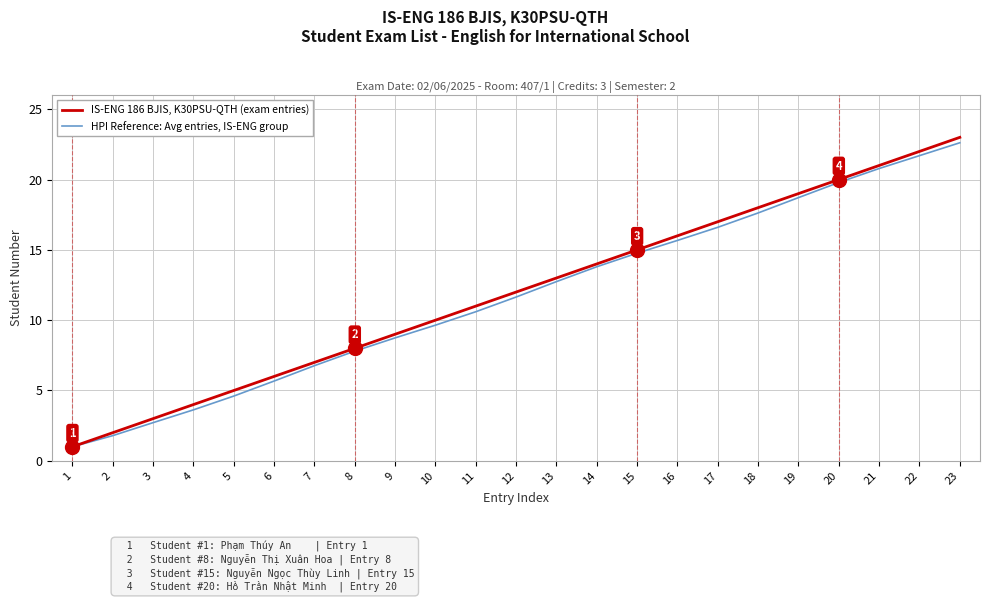

At which category is the sum across all series the highest?

23